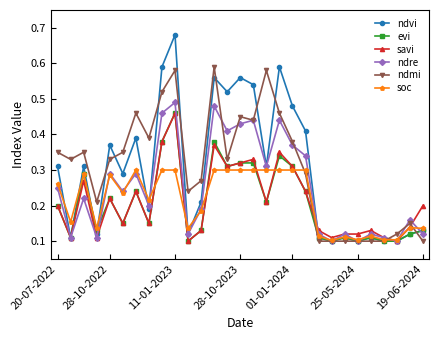

At how many categories does at least one series exceed 0?

29